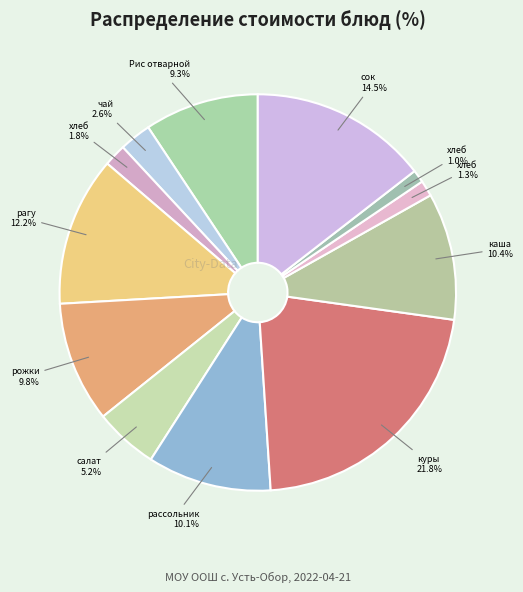

Which category has the biggest portion of the pie?

куры тушеные в соусе